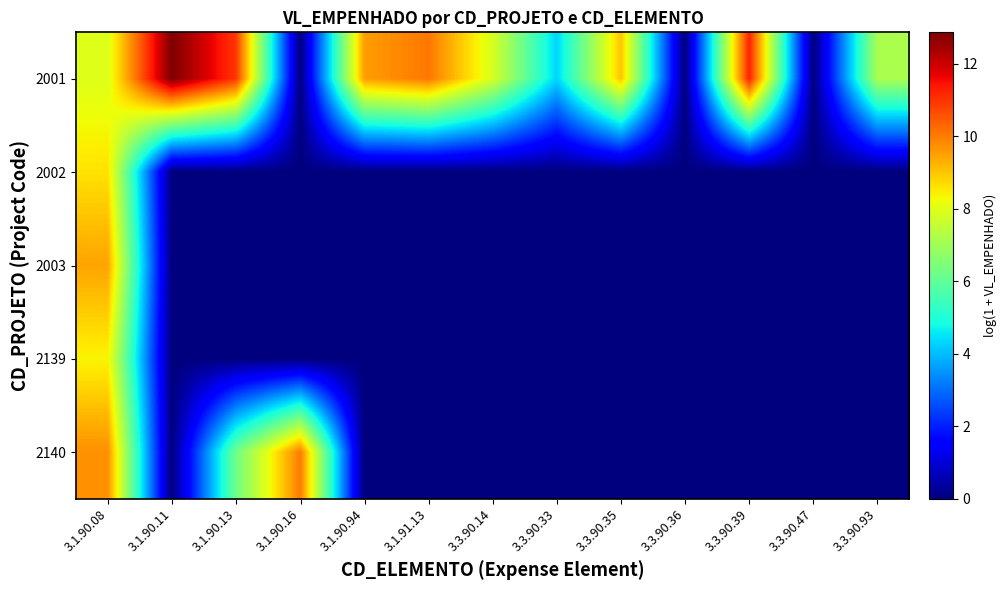

What is the maximum value shown in the chart?

12.9